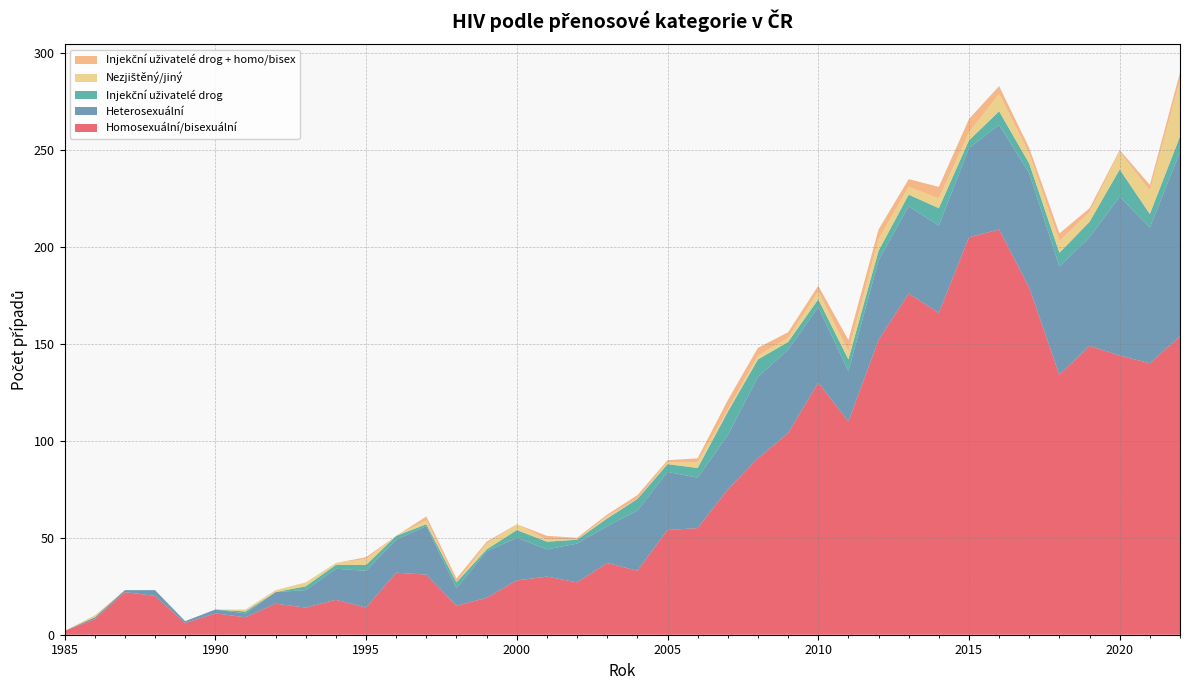

Reading left to right, transcribe all the data shown in this chart.

Homosexuální/bisexuální: 2	8	22	20	6	11	9	16	14	18	14	32	31	15	19	28	30	27	37	33	54	55	75	91	104	130	110	152	176	166	205	209	179	134	149	144	140	154
Heterosexuální: 0	1	1	3	1	2	2	6	9	16	19	17	25	9	24	22	14	20	19	31	30	26	28	42	43	39	26	41	45	45	46	54	59	56	56	82	70	95
Injekční uživatelé drog: 0	0	0	0	0	0	1	0	2	2	3	2	1	3	1	4	4	2	4	6	4	5	12	9	4	4	6	5	6	9	4	7	5	7	8	14	7	8
Nezjištěný/jiný: 0	1	0	0	0	0	1	1	2	1	3	0	2	0	3	3	1	0	1	0	1	3	1	2	2	4	4	6	4	5	4	9	5	6	5	9	12	29
Injekční uživatelé drog + homo/bisex: 0	0	0	0	0	0	0	0	0	0	1	0	2	2	1	0	2	1	1	2	1	2	5	4	3	3	6	5	4	6	7	4	3	4	2	1	3	4